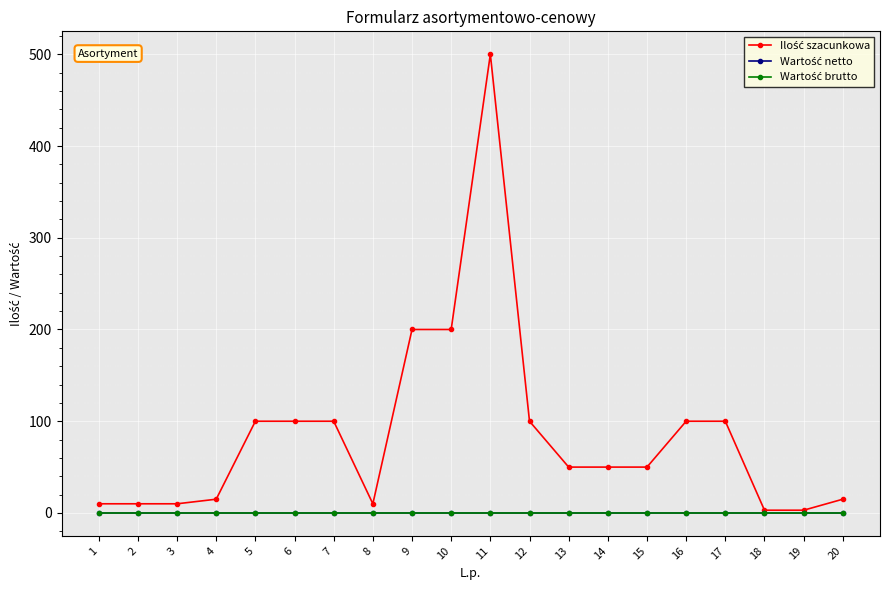

At how many categories does at least one series exceed 224?

1